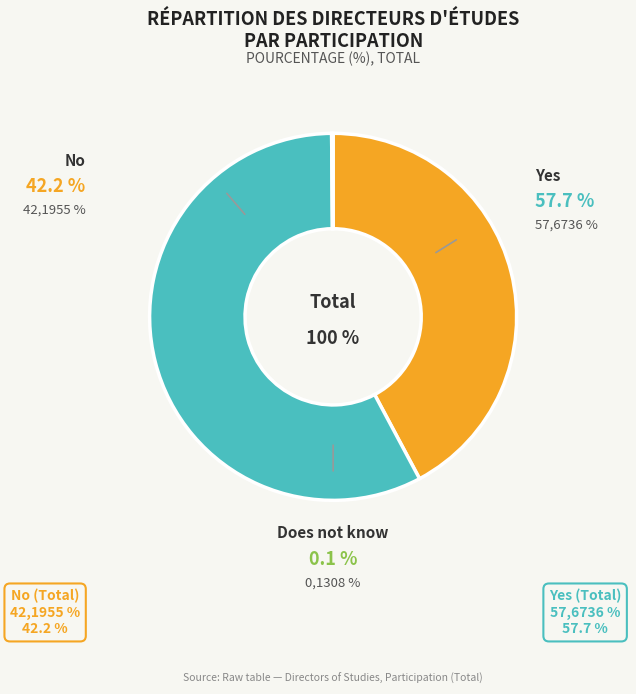

To the nearest percent, what is the average slice percentage?

33%